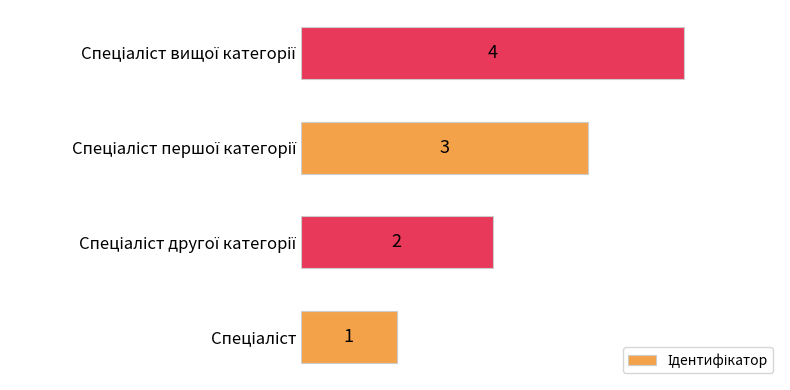

What is the difference between the maximum and minimum values?

3